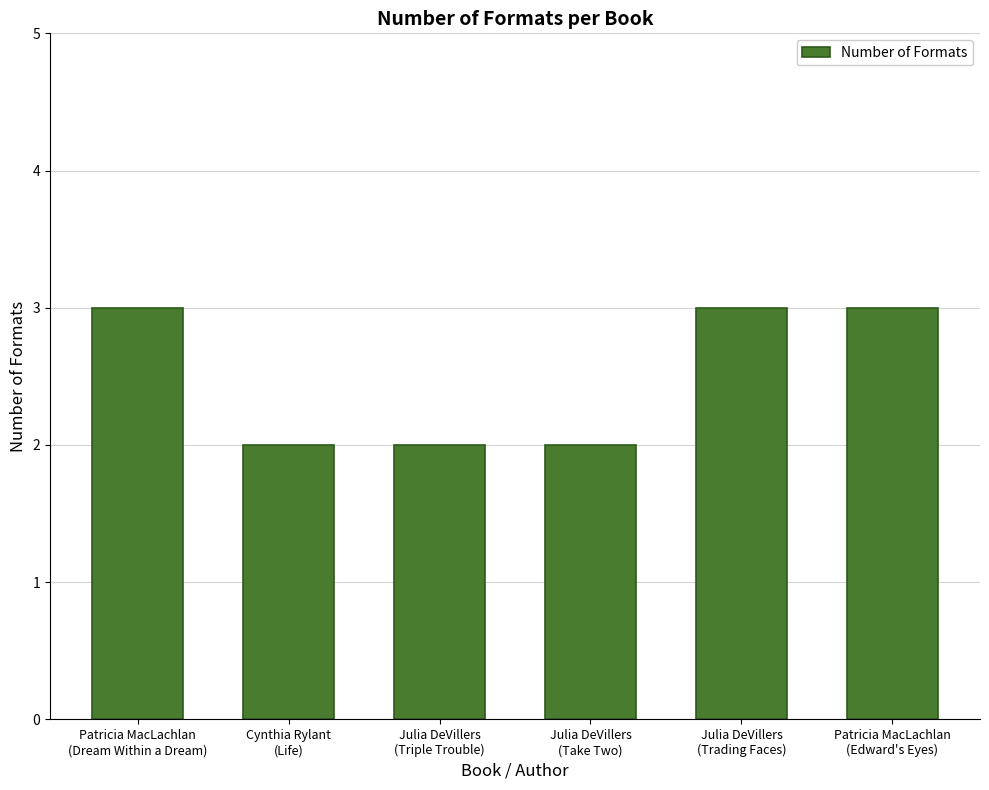

The value at Julia DeVillers
(Triple Trouble) is 3. True or false?

False